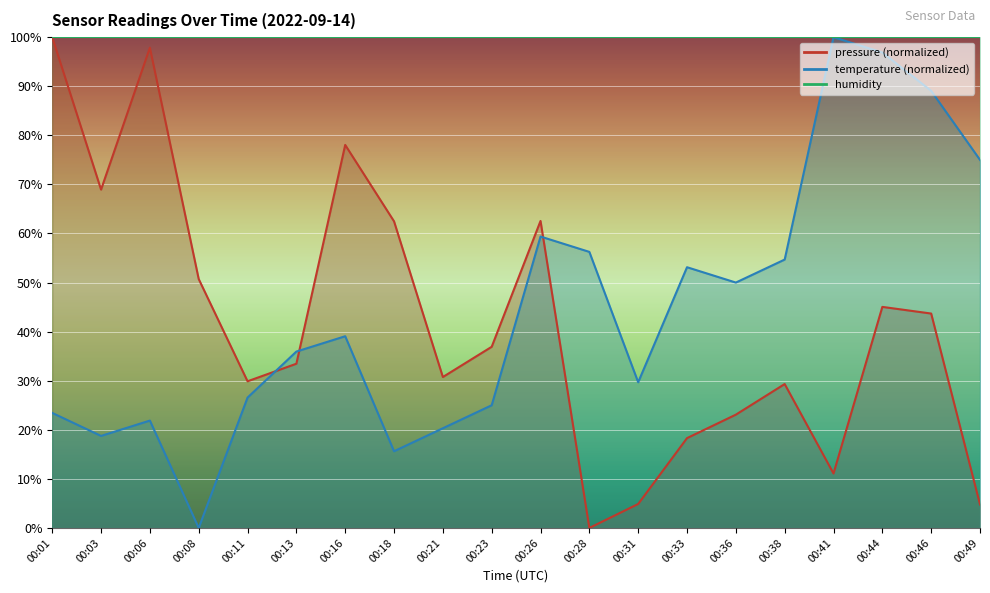

Read the temperature value at 00:03.

18.8